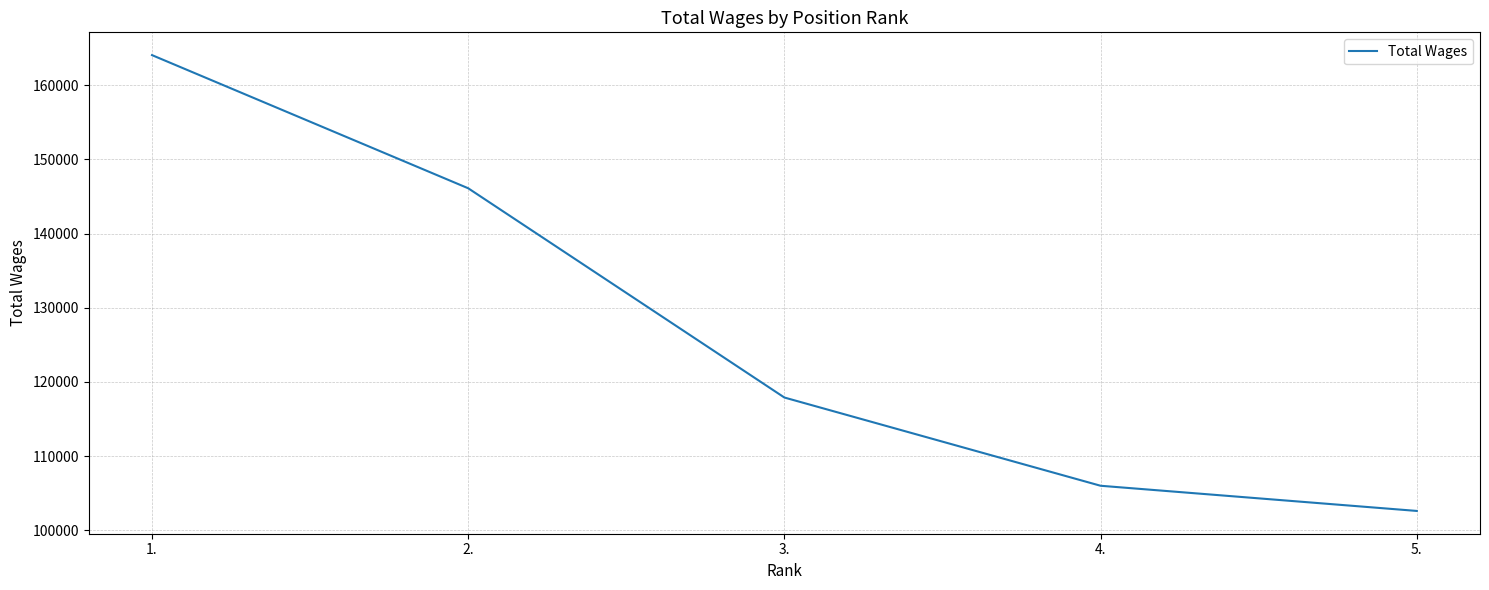

What position from the right is 2.?

4